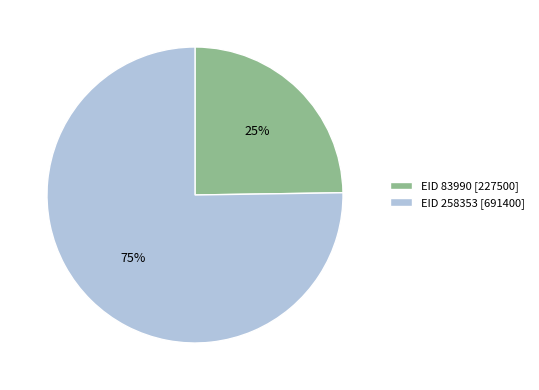

Which slice is the largest?

EID 258353 [691400]